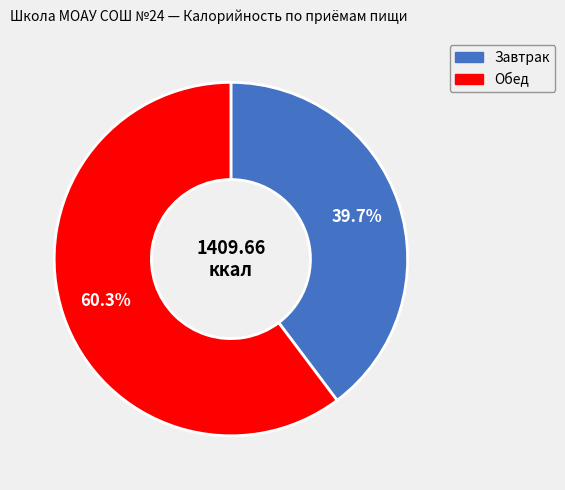

How many segments does this pie chart have?

2